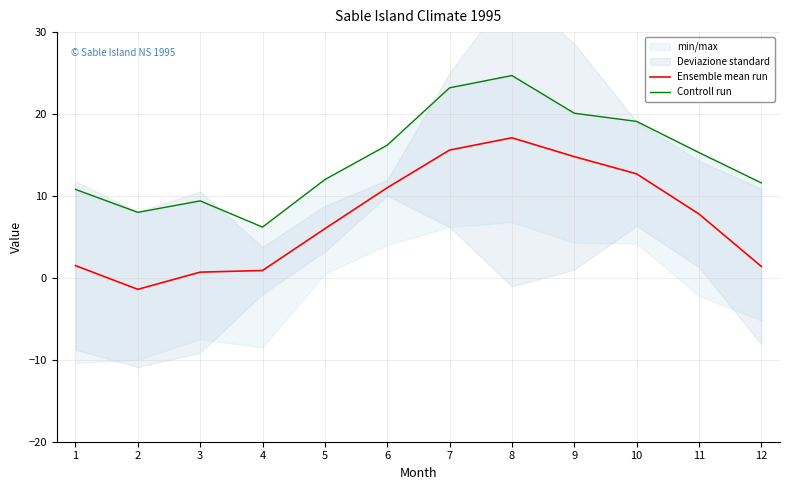

What is the value of the Controll run point at the 7th from the left?

23.2